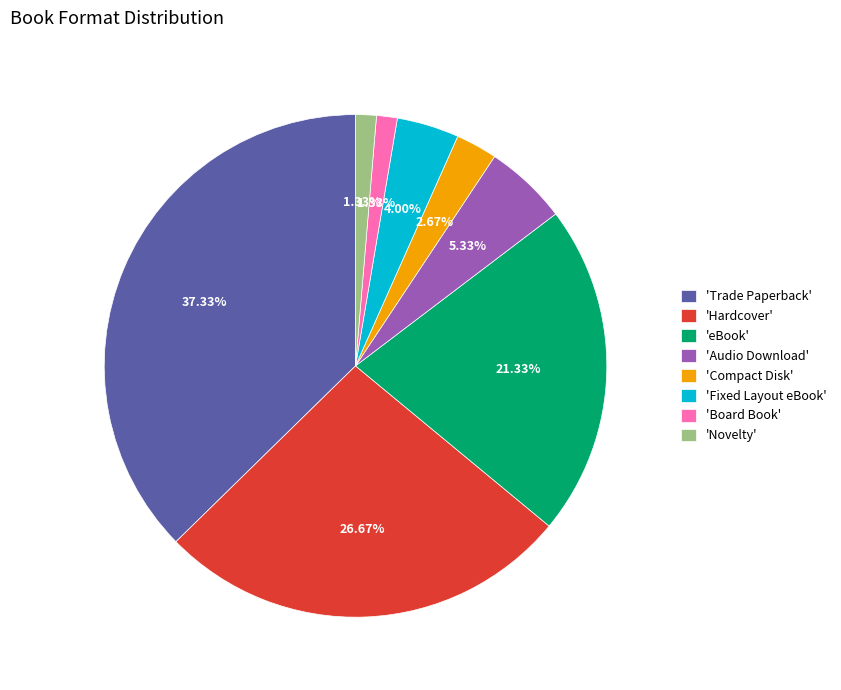

Which slice is the largest?

'Trade Paperback'